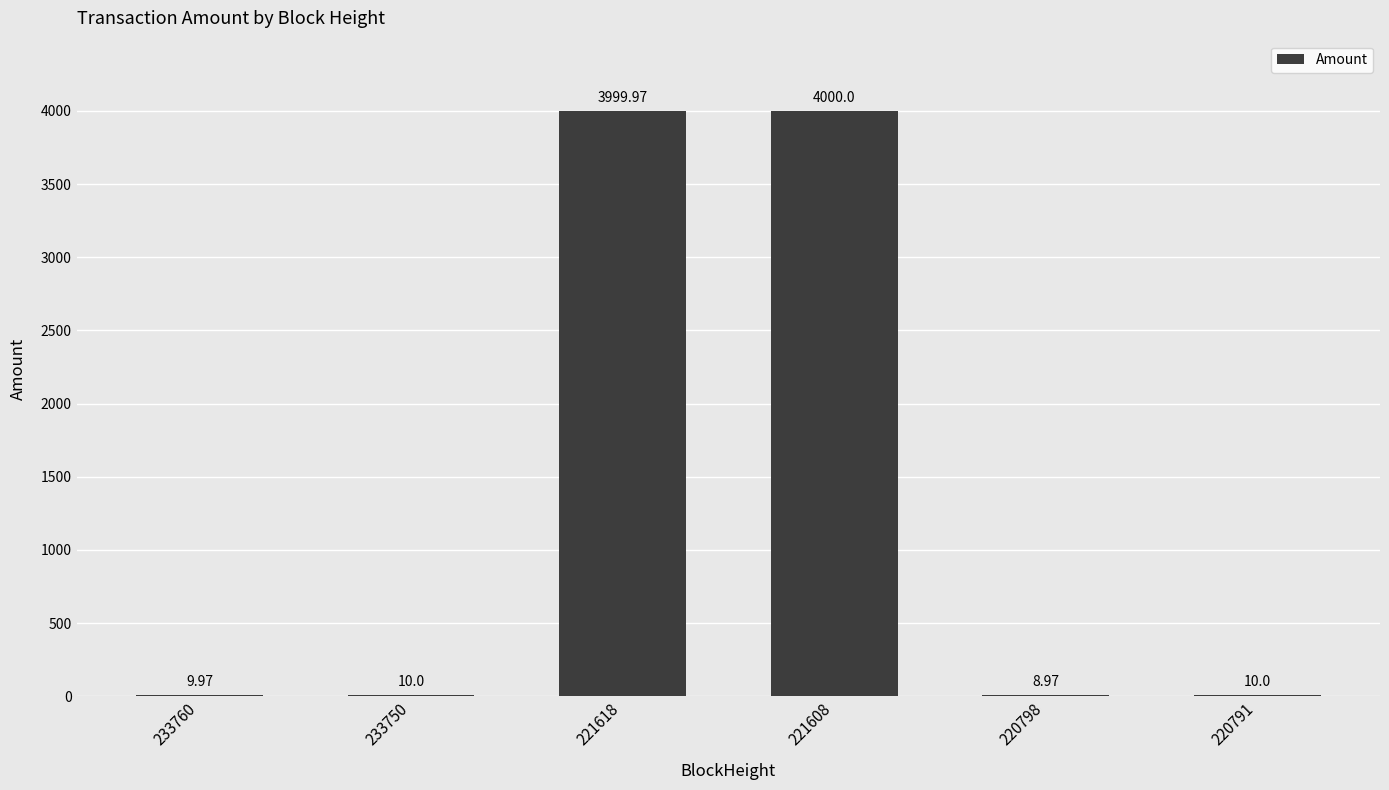

Between 221608 and 233750, which is larger?

221608